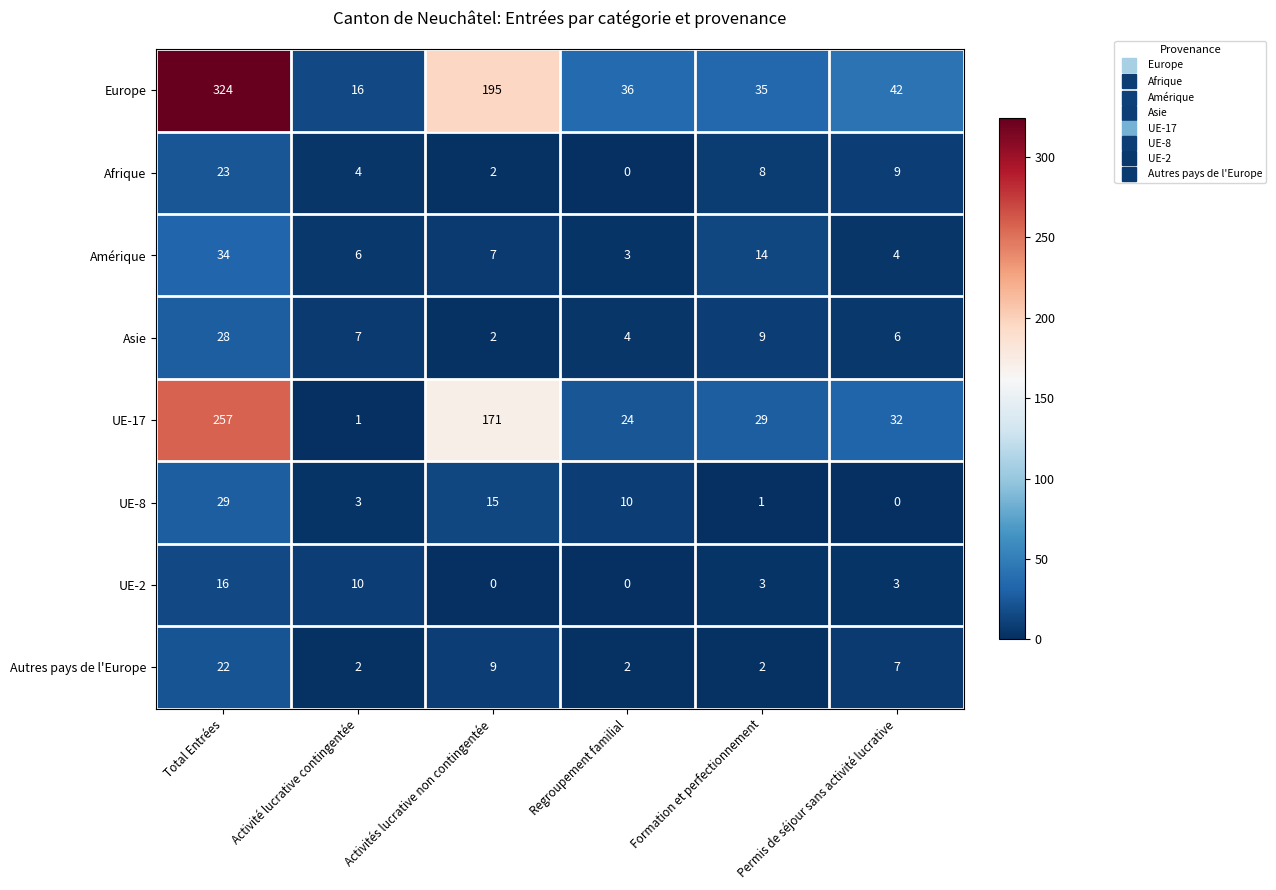

At which label is Asie closest to 15?

Formation et perfectionnement